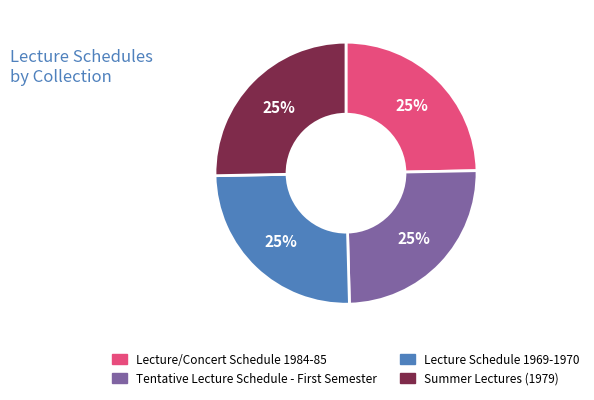

Does Lecture/Concert Schedule 1984-85 represent more than half of the total?

No